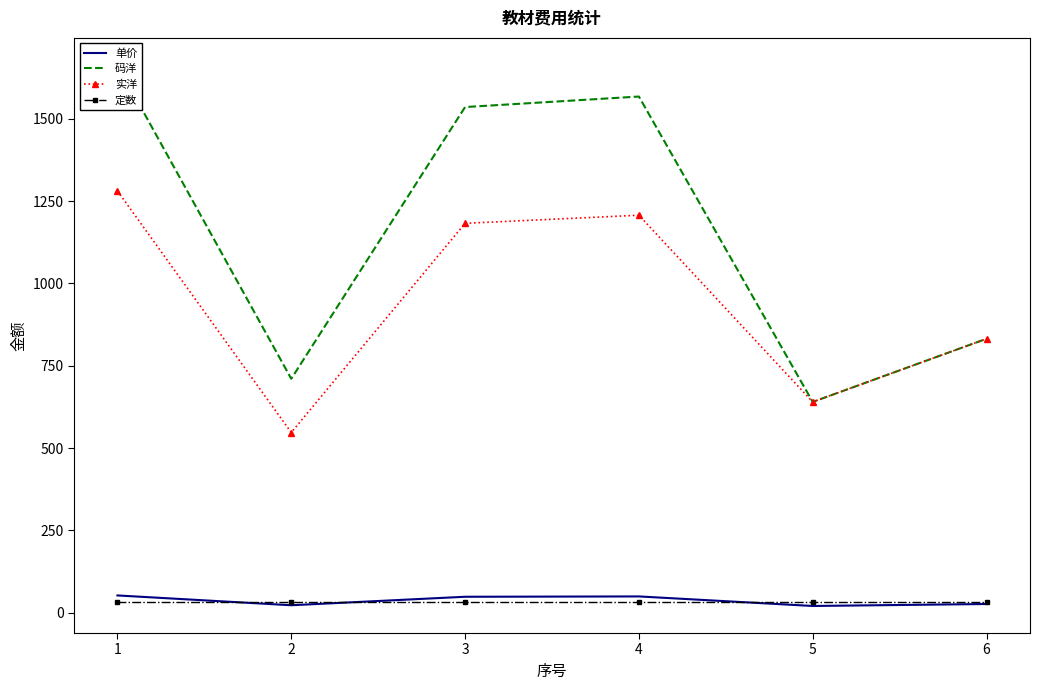

At which label is 码洋 closest to 1152?

6